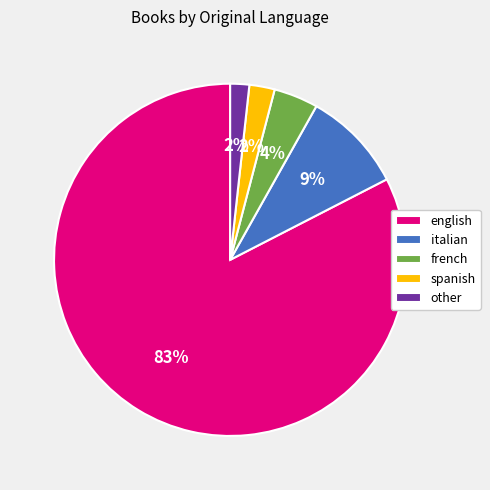

Which slice is the largest?

english